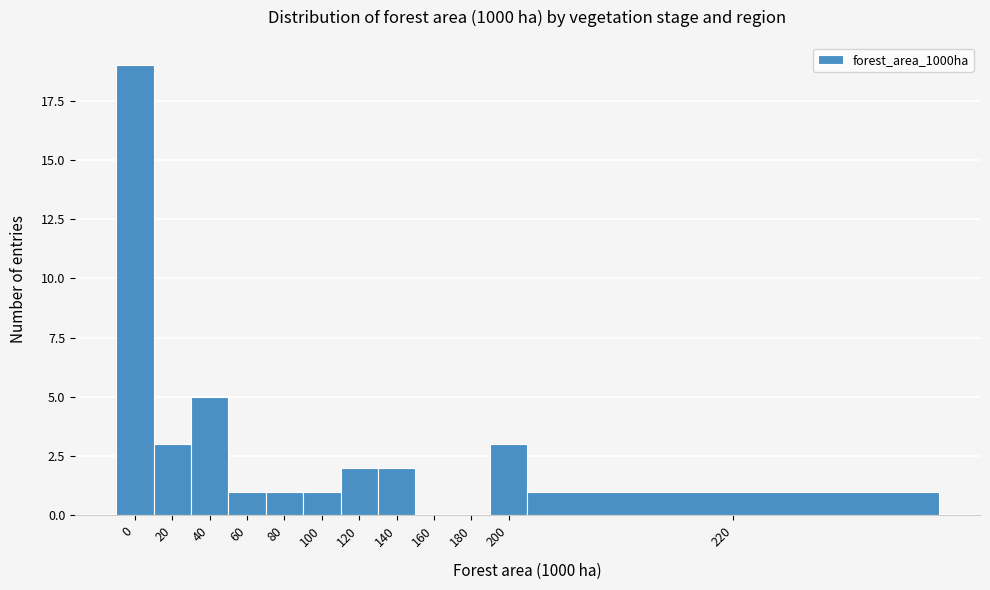

Reading left to right, list all the values displayed in this chart.

0=19	20=3	40=5	60=1	80=1	100=1	120=2	140=2	160=0	180=0	200=3	220=1